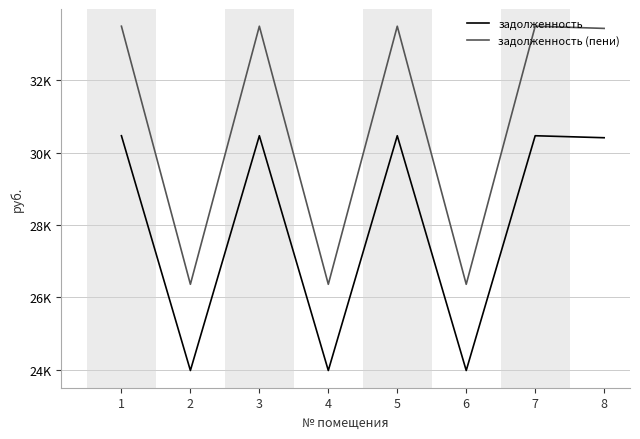

Does the chart display data point markers on the line(s)?

No